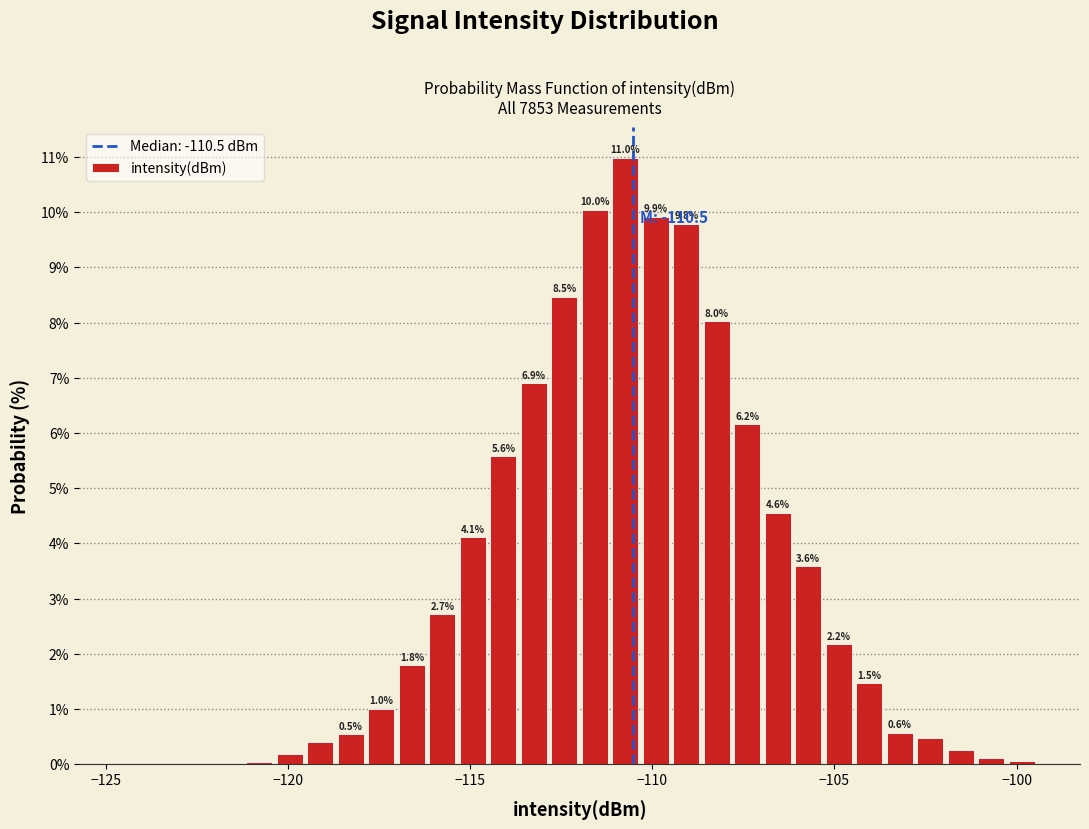

Around what value on the x-axis is the tallest bar? Give the approximate position of its centre, as read against the axis.

-110.5